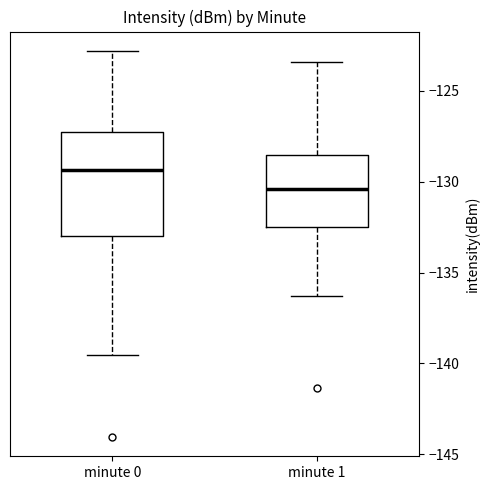

Comparing the boxes themselves (not the whiskers), which one is the tallest?

minute 0